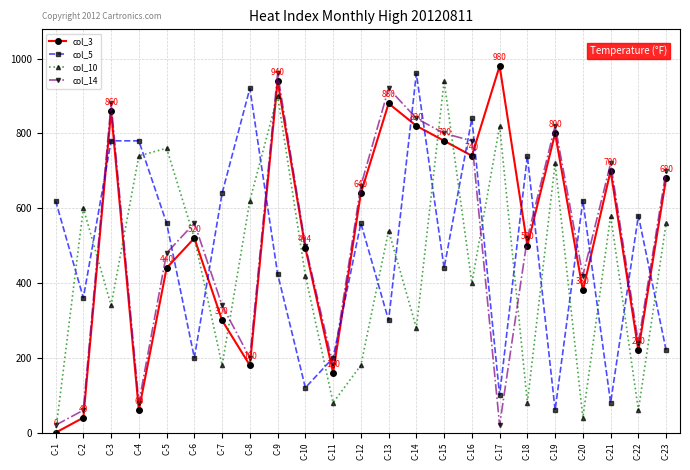

Is it true that col_10 equals 971.9 at C-23?

False